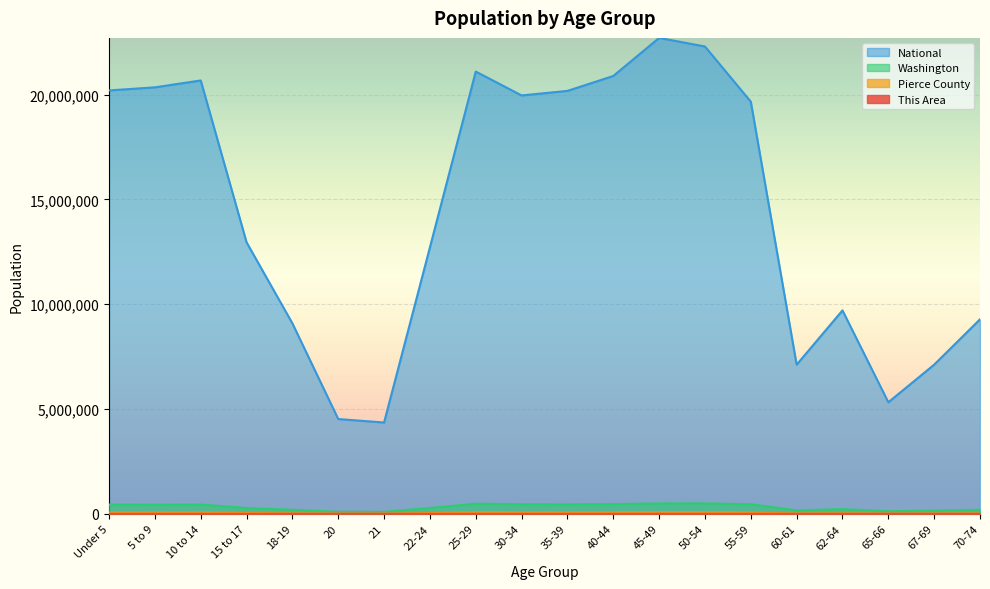

Rank the series by their maximum value, from lowest to highest.

This Area, Pierce County, Washington, National